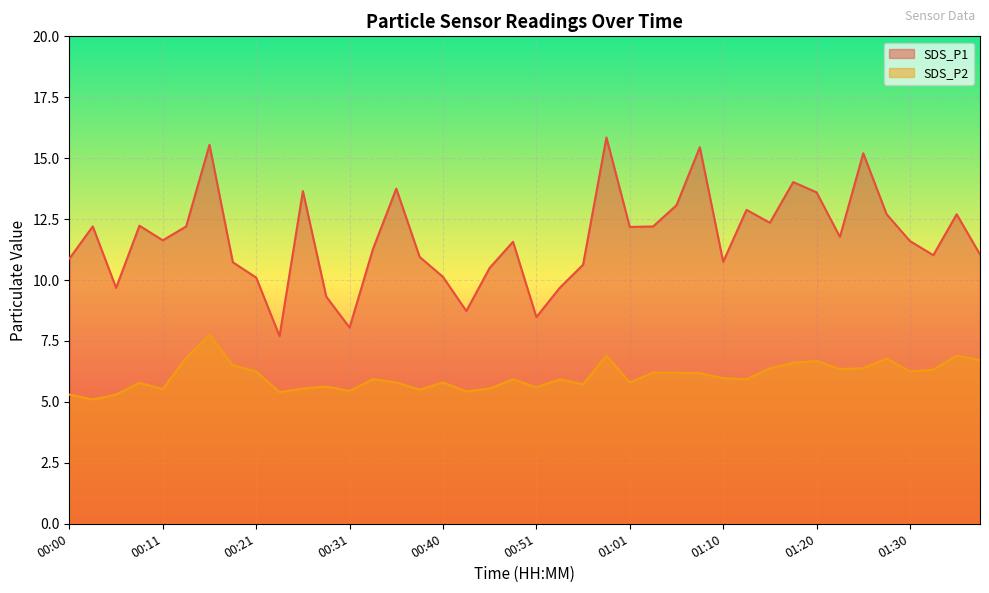

At which label does SDS_P1 reach its minimum?

00:23